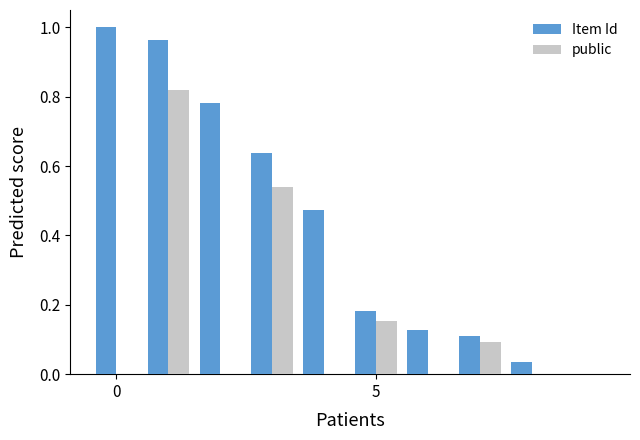

Which series has the largest total across all categories?

Item Id